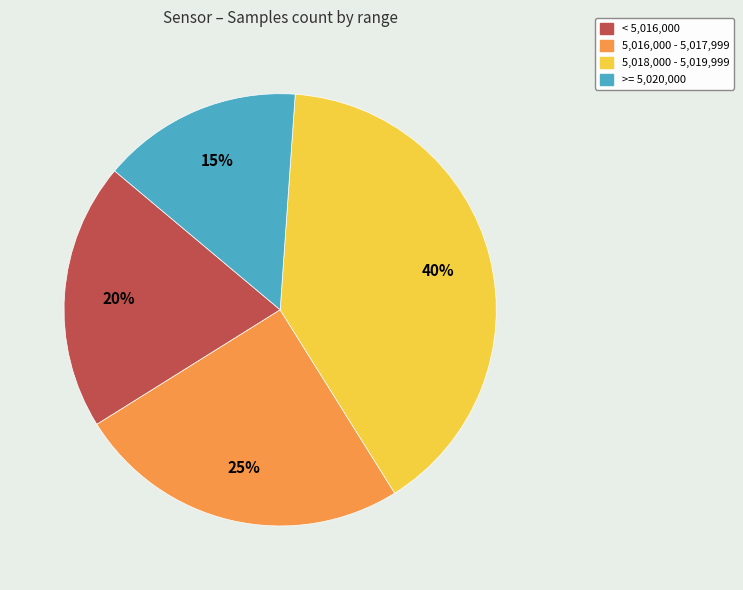

What is the ratio of the value at 5,018,000 - 5,019,999 to the value at < 5,016,000?

2.0